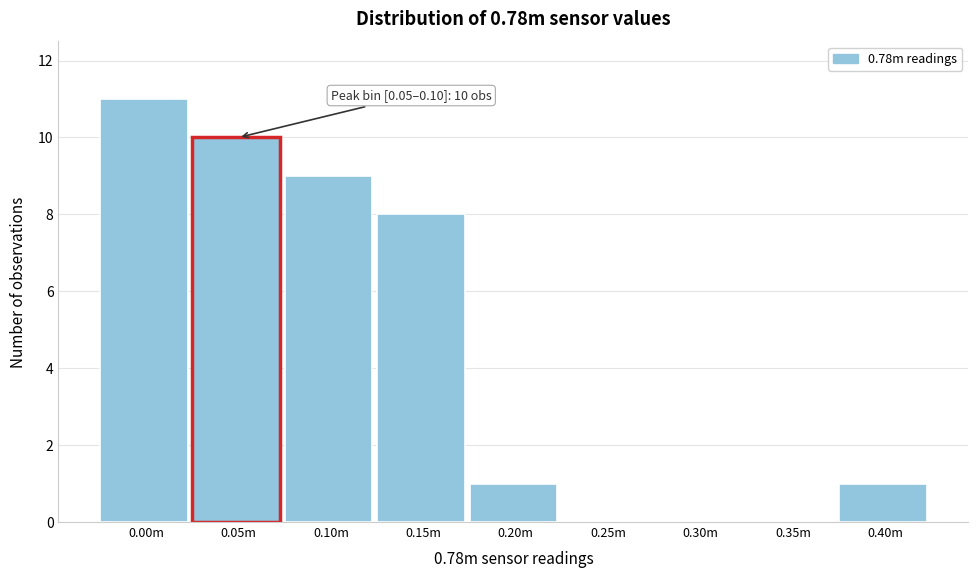

Reading left to right, extract all data points from this chart.

0.00m=11	0.05m=10	0.10m=9	0.15m=8	0.20m=1	0.25m=0	0.30m=0	0.35m=0	0.40m=1